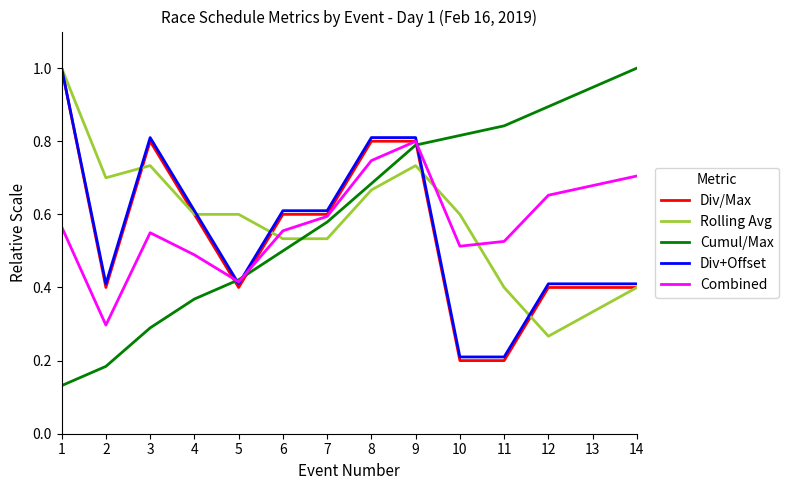

True or false: Div/Max has more than 0 interior local peaks.

True